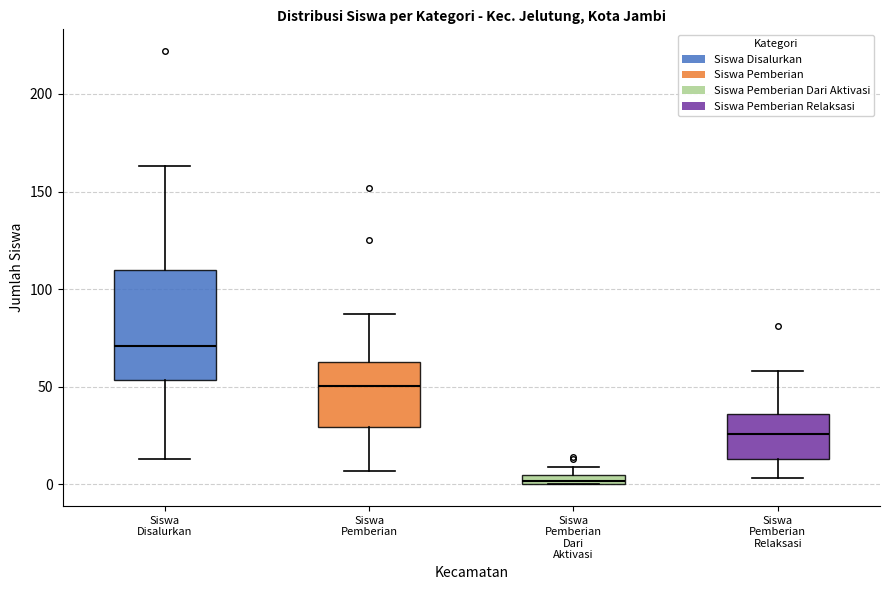

Where is the upper edge of the box for Siswa Pemberian Dari Aktivasi on the y-axis? The values are not printed on the chart, so give them approximately, as read against the axis.

5